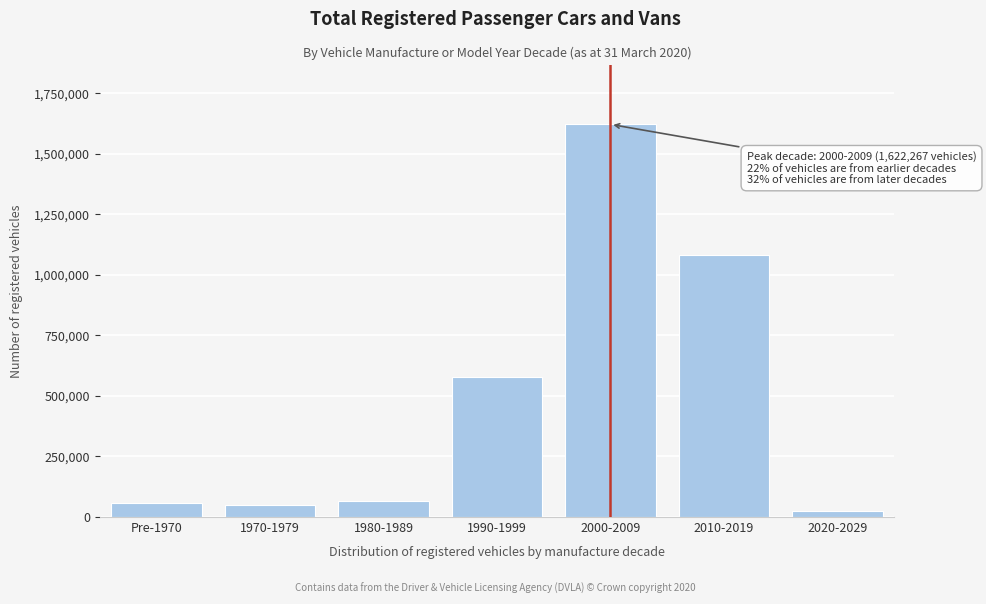

What is the sum of the values at Pre-1970 and 1990-1999?

632558